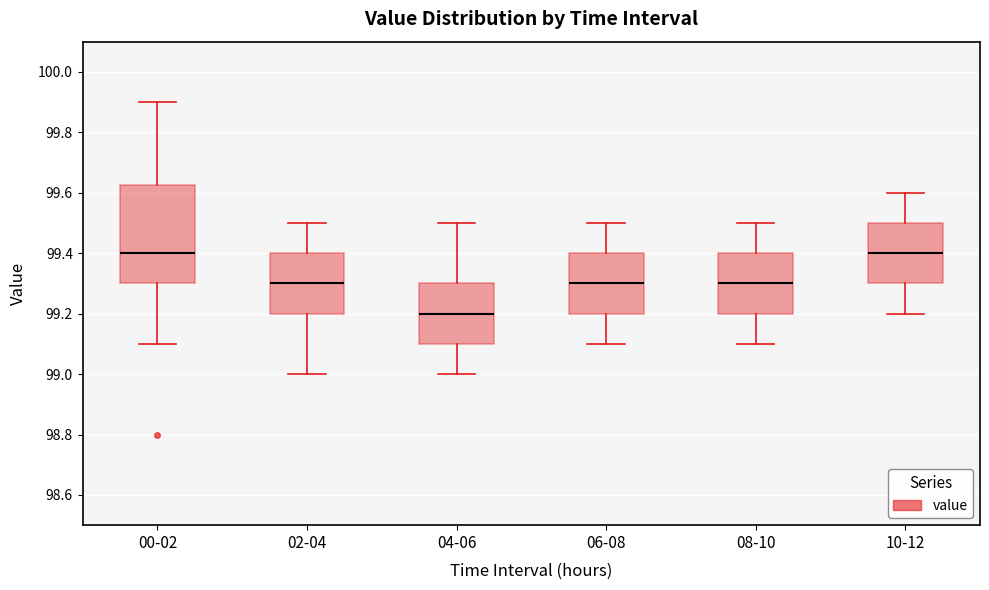

Which box is the tallest, from its lower edge to its upper edge?

00-02